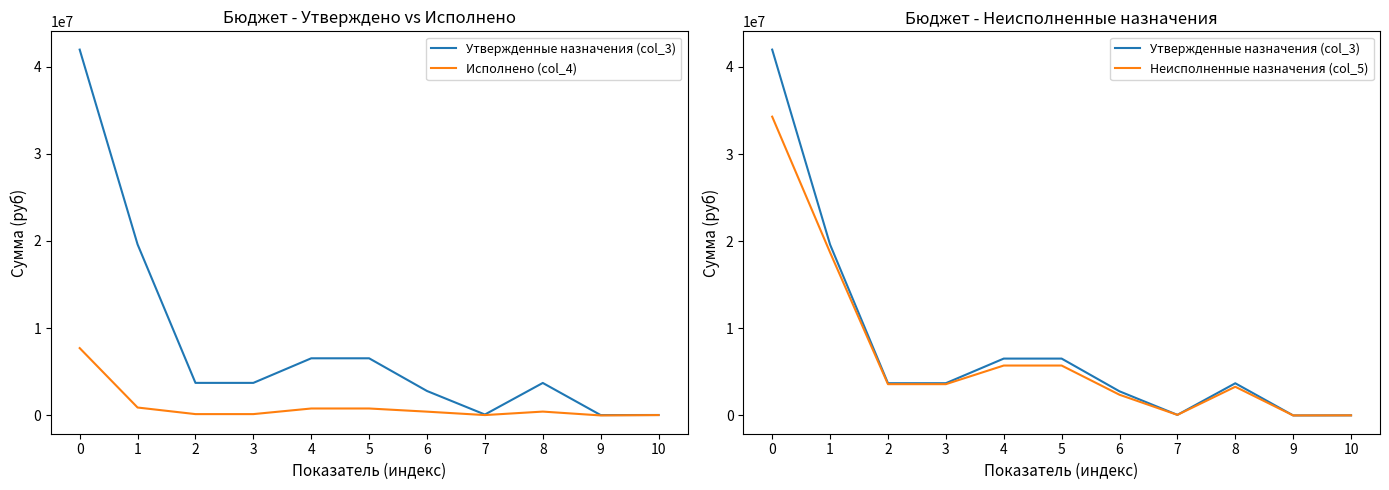

True or false: Исполнено (col_4) and Утвержденные назначения (col_3) cross at least once.

False